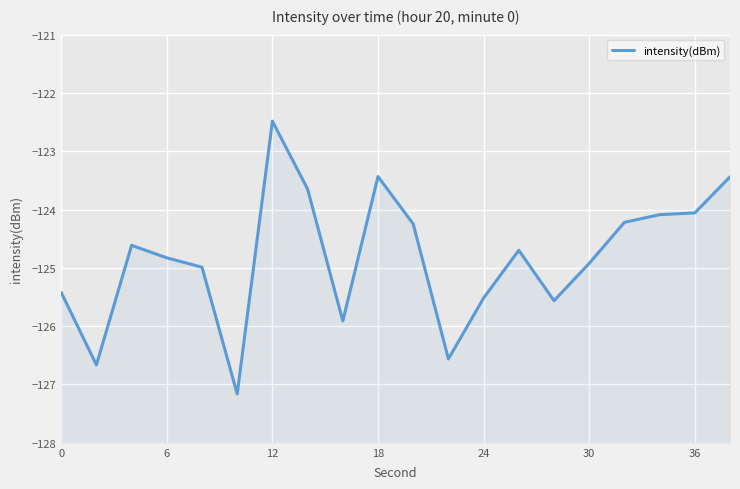

Reading left to right, transcribe all the data shown in this chart.

-125.4	-126.7	-124.6	-124.8	-125.0	-127.2	-122.5	-123.6	-125.9	-123.4	-124.2	-126.6	-125.5	-124.7	-125.6	-124.9	-124.2	-124.1	-124.1	-123.4